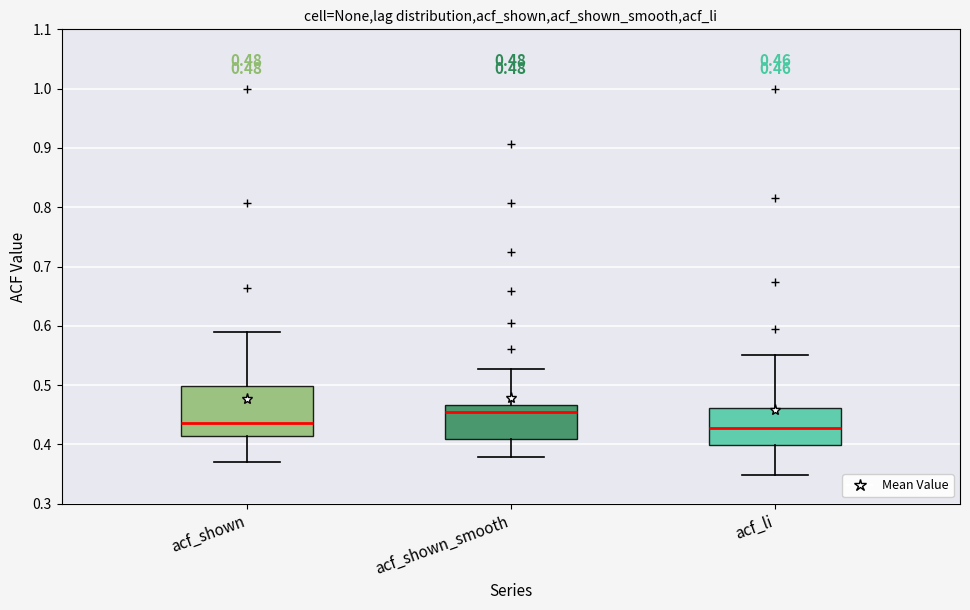

Comparing the boxes themselves (not the whiskers), which one is the tallest?

acf_shown